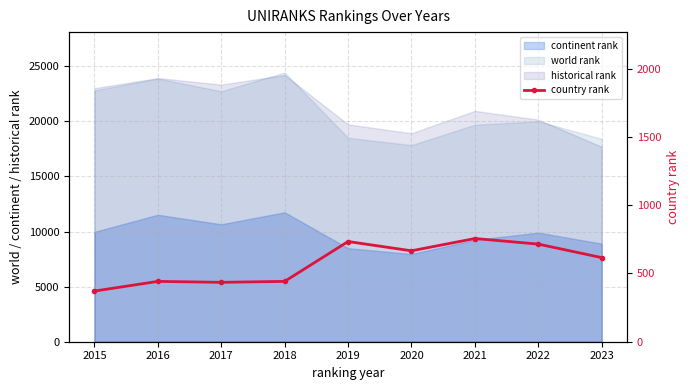

At which category does the data reach its first local peak?

2016